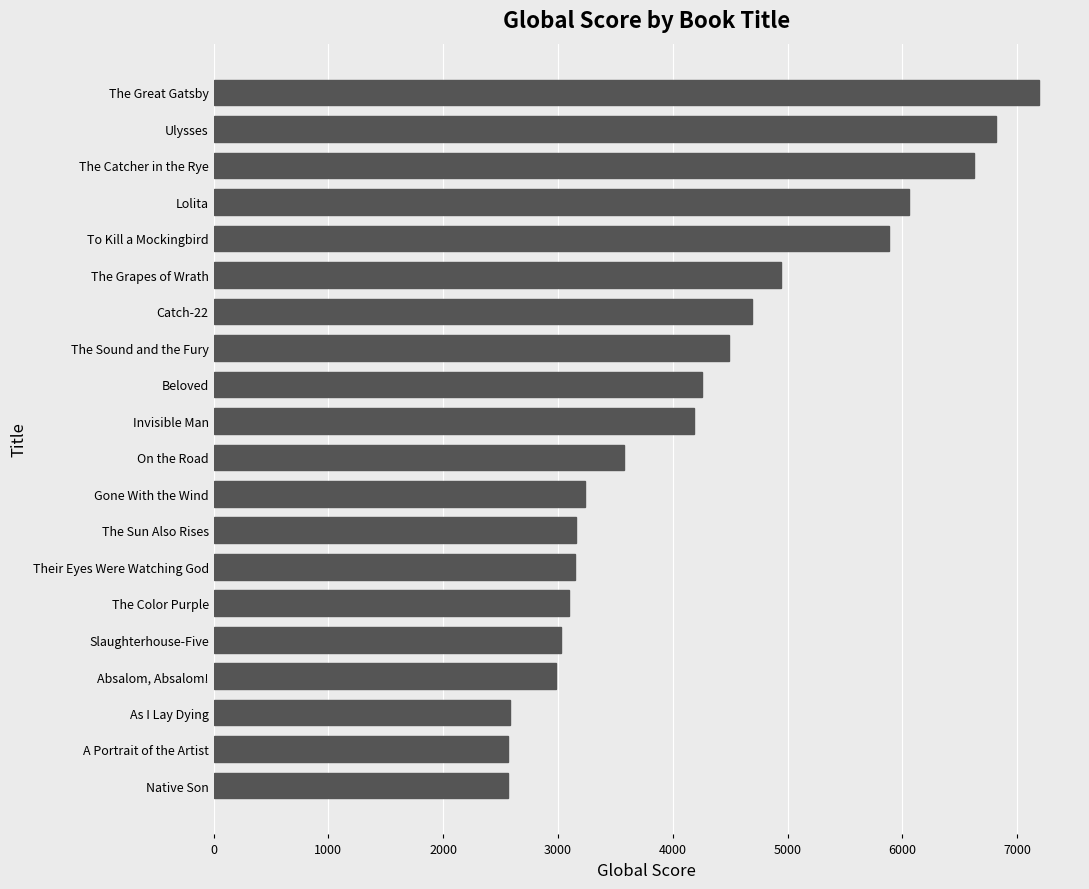

At which category does the chart reach its peak across all series?

The Great Gatsby